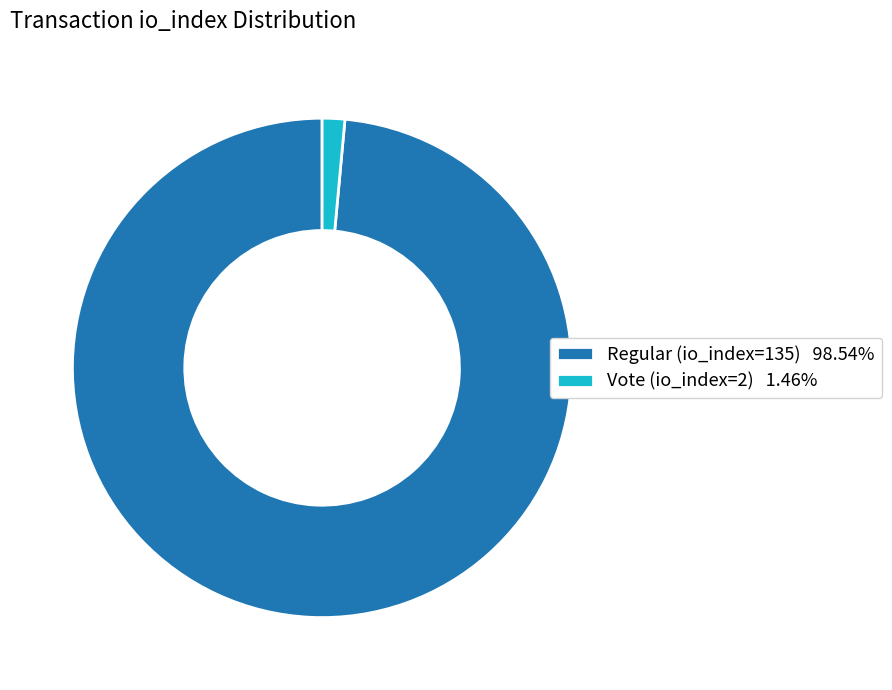

What is the smallest slice in the pie chart?

Vote (io_index=2)